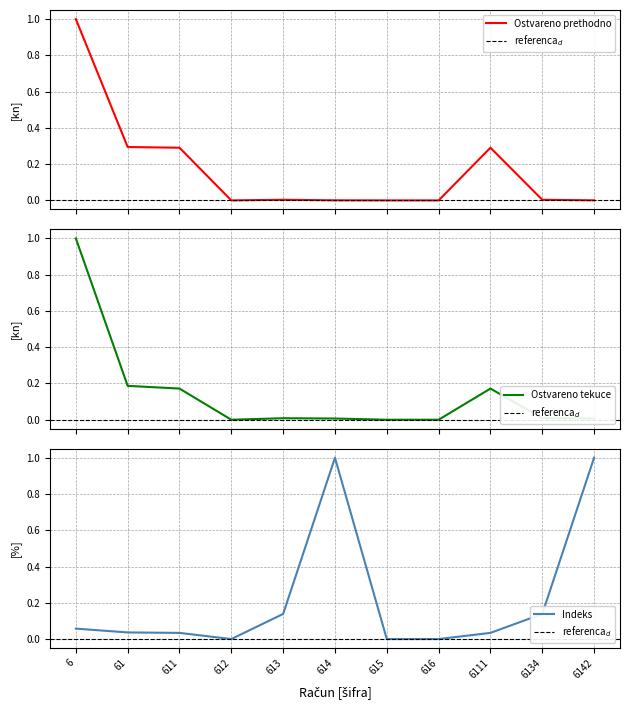

Is this an area chart (filled region under the line)?

No